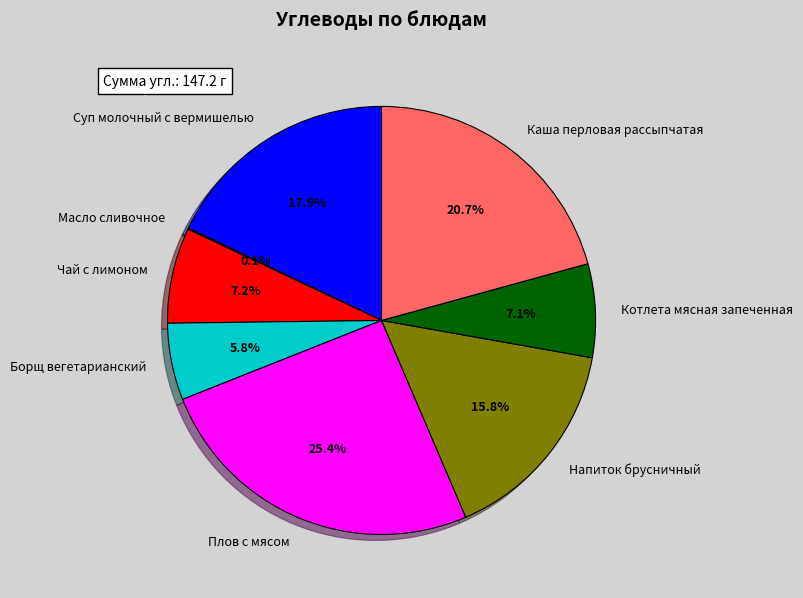

Combined, what portion of the pie is Чай с лимоном and Котлета мясная запеченная?

14.3%